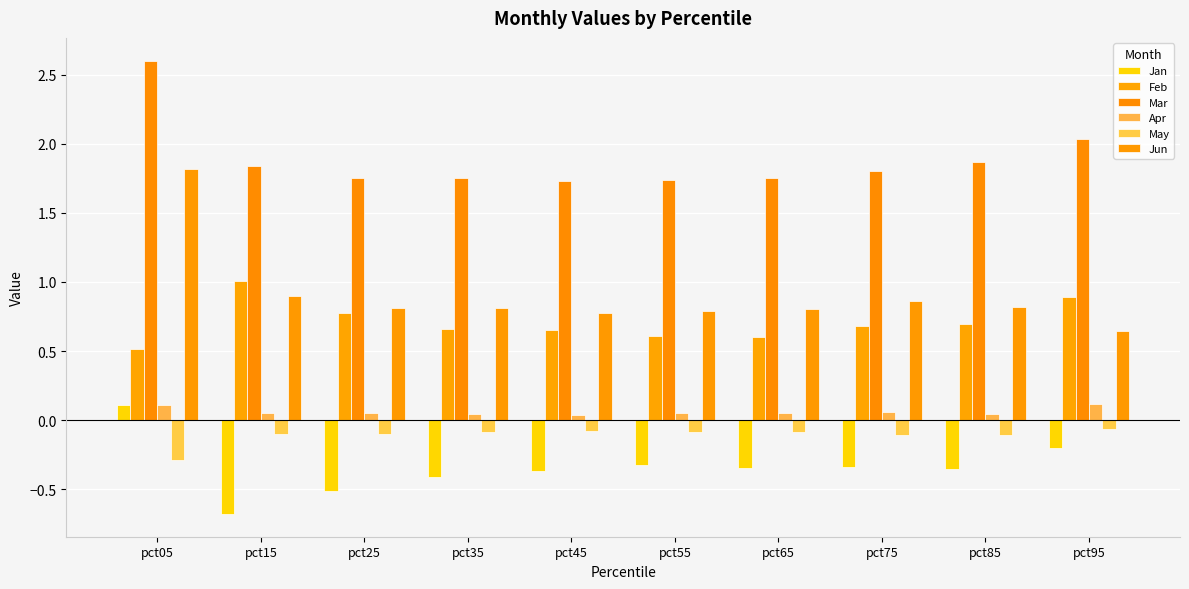

What is the difference between the maximum and minimum values in the Feb series?

0.5